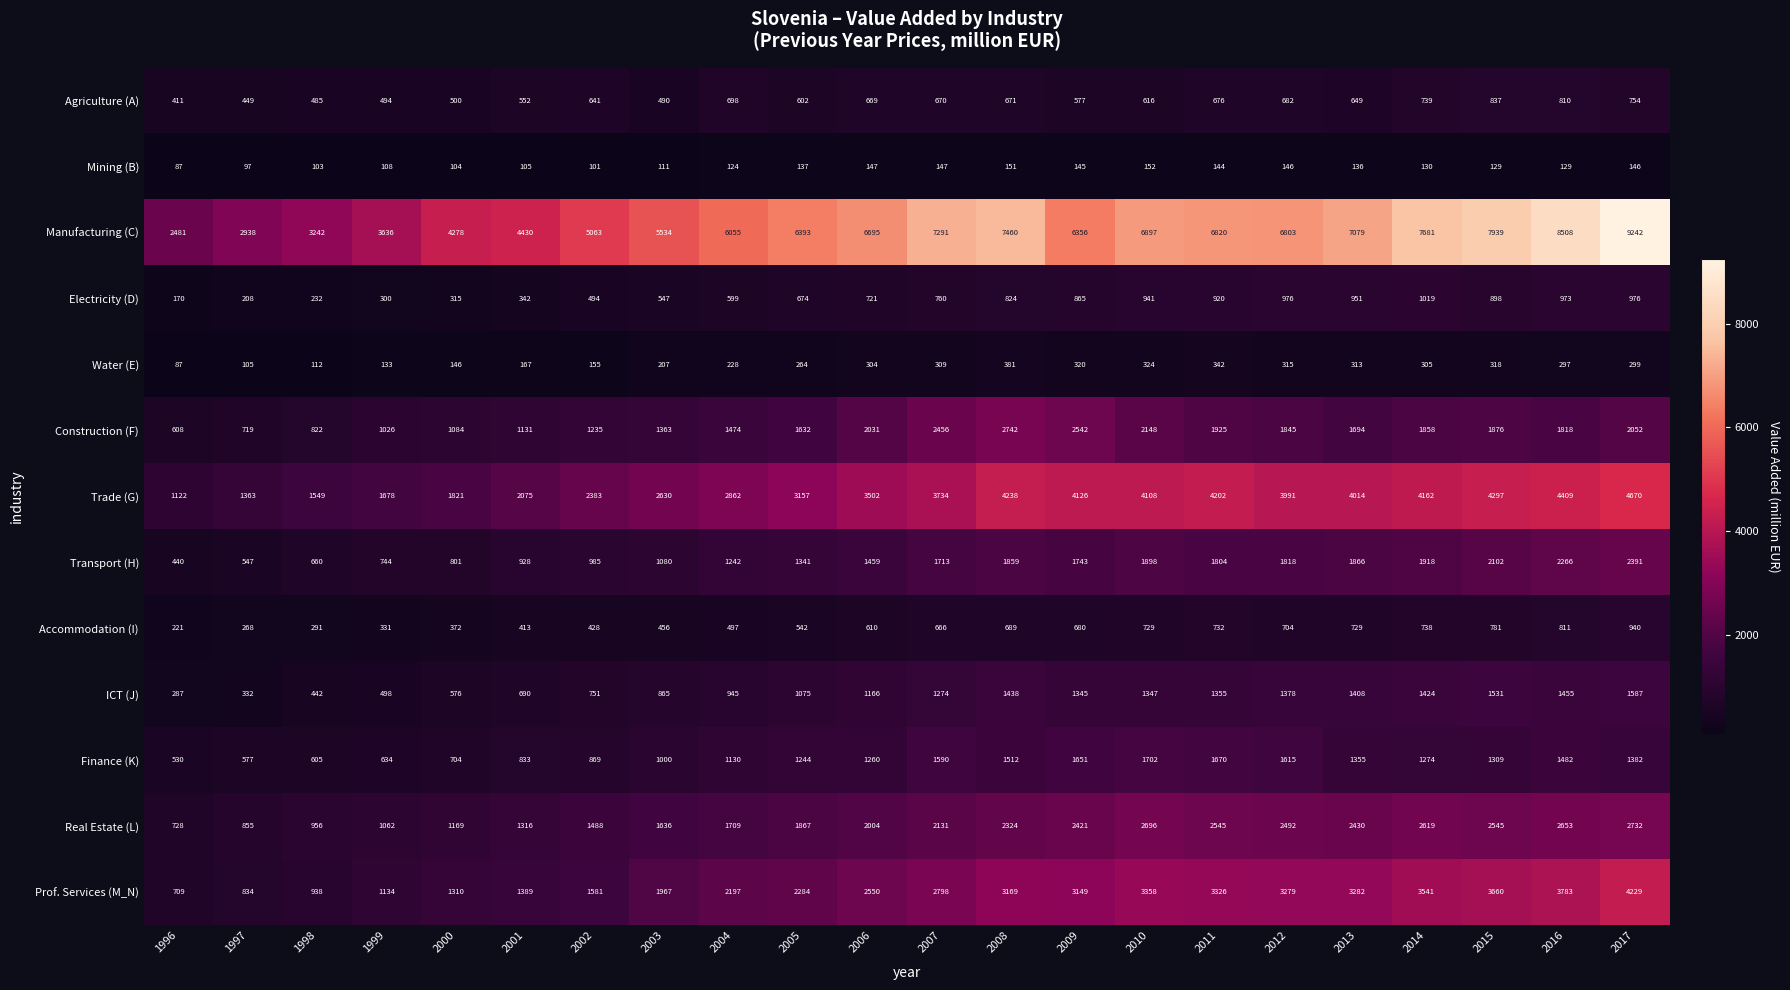

Is it true that Finance (K) equals 1482 at 2016?

True